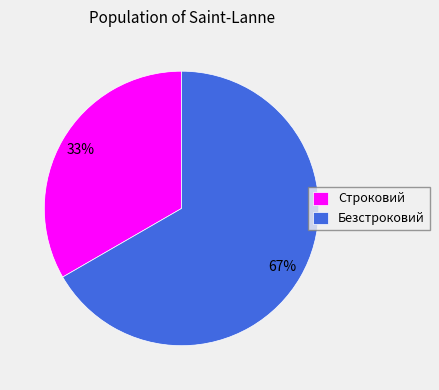

Combined, do Безстроковий and Строковий account for over 50%?

Yes